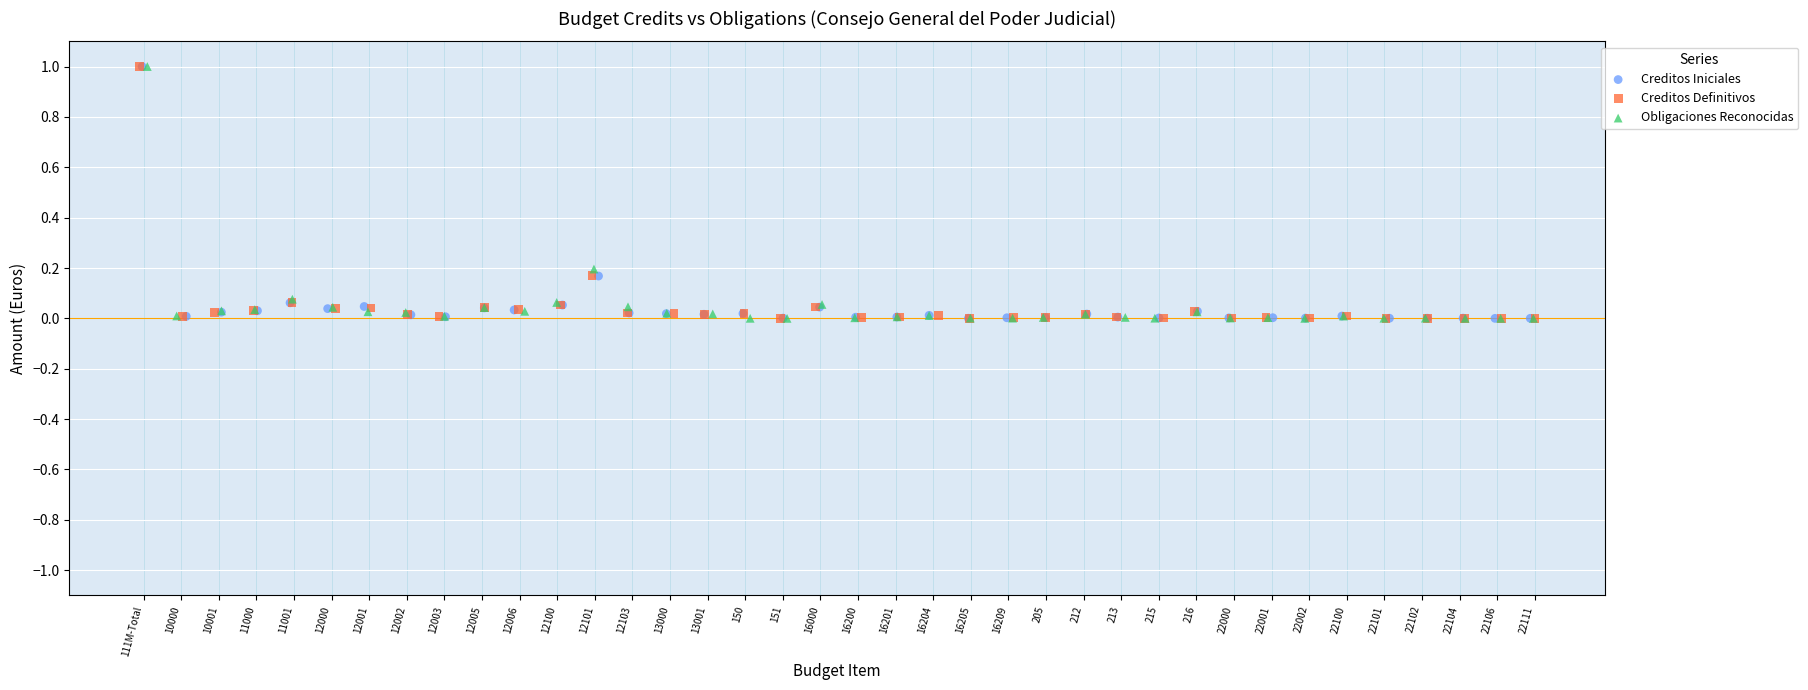

Which series has the largest Y range (max minus min)?

Obligaciones Reconocidas